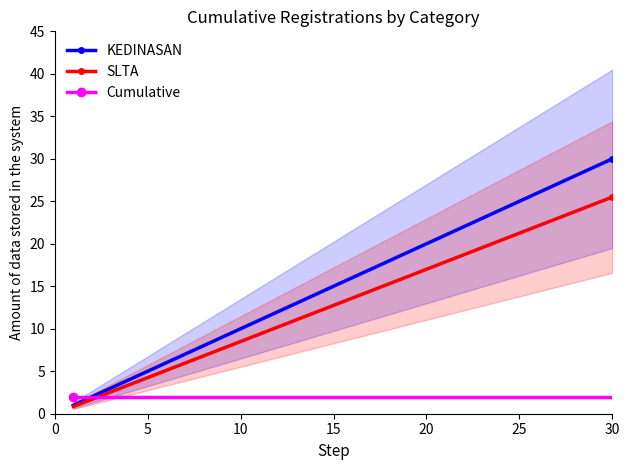

The SLTA series shows 11.9 at 25. True or false?

False